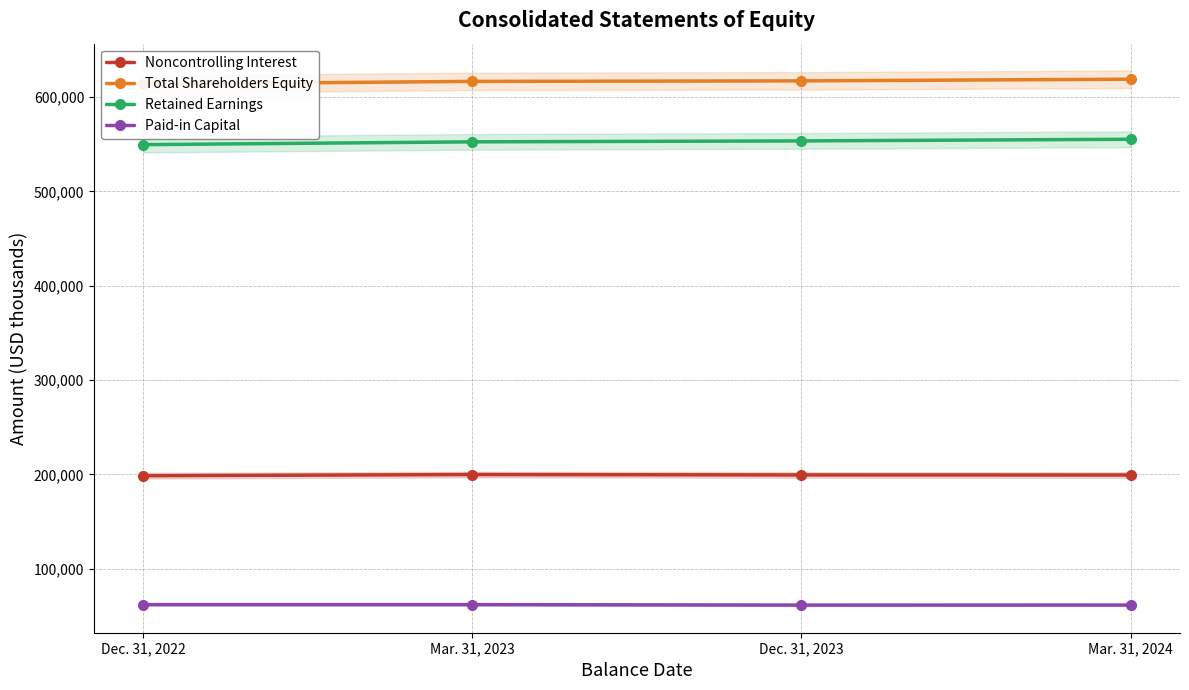

True or false: Paid-in Capital and Noncontrolling Interest intersect in this chart.

False